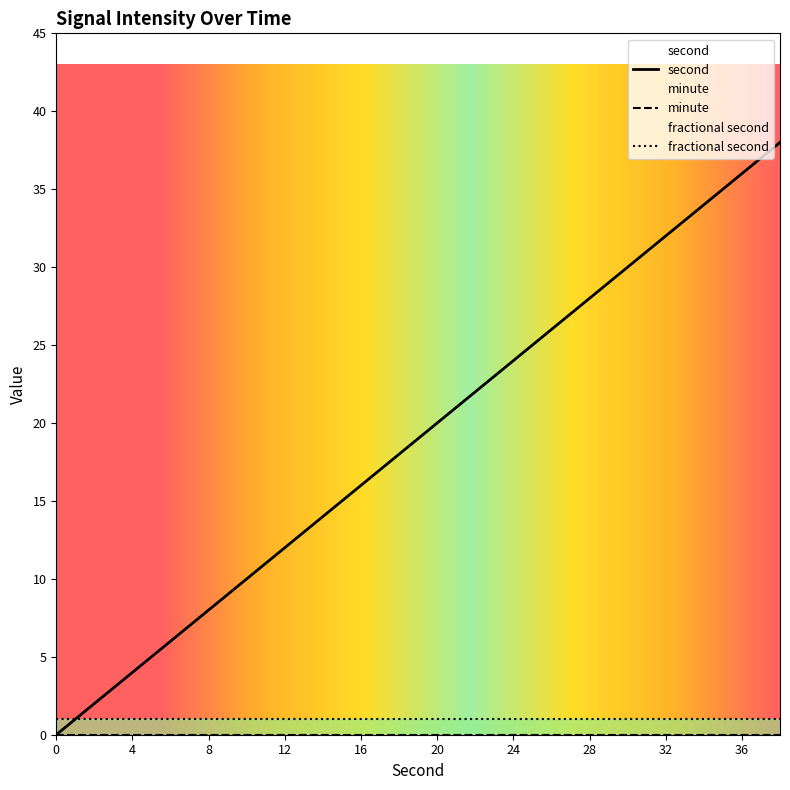

Is it true that minute equals 0 at 10?

True